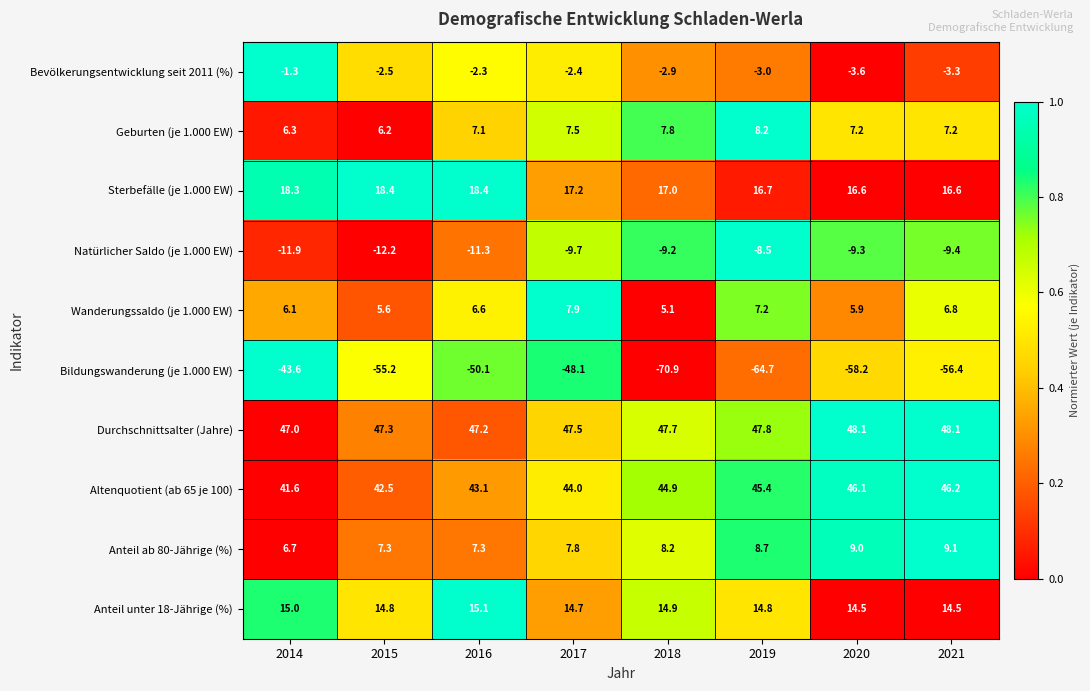

At which category is the sum across all series the highest?

2017